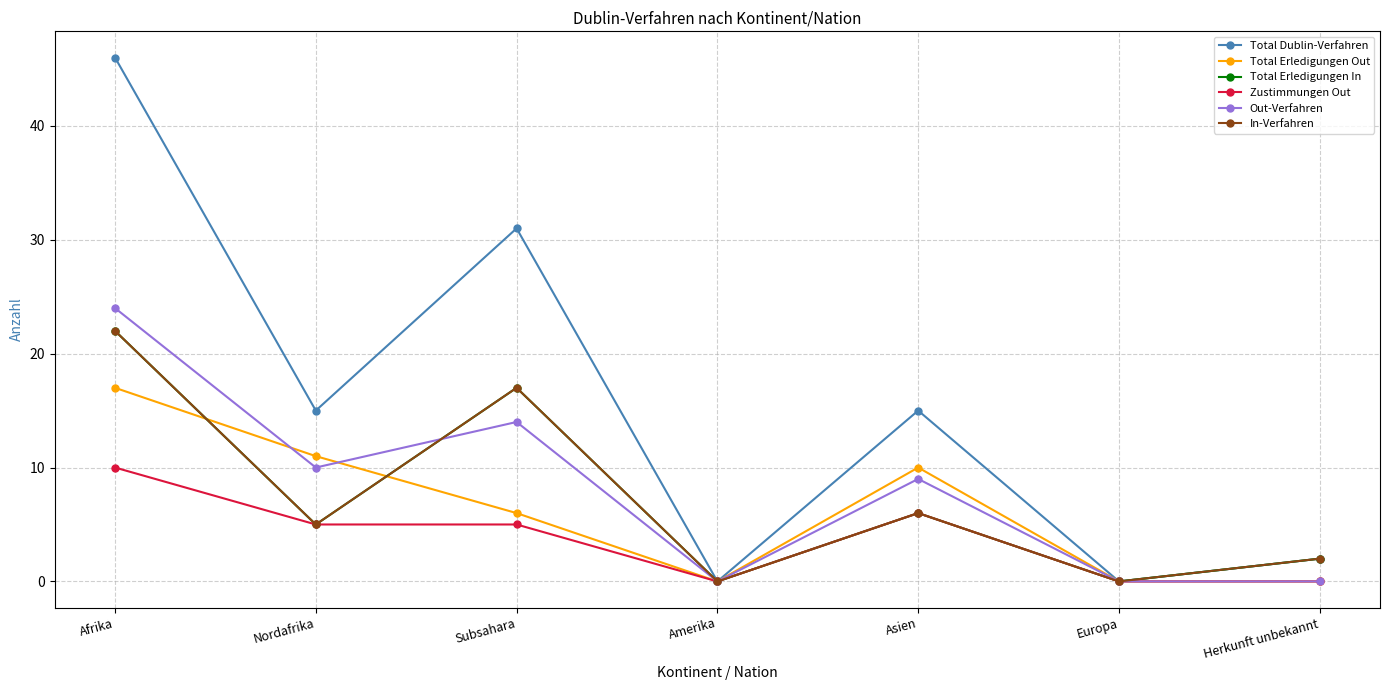

Is this an area chart (filled region under the line)?

No